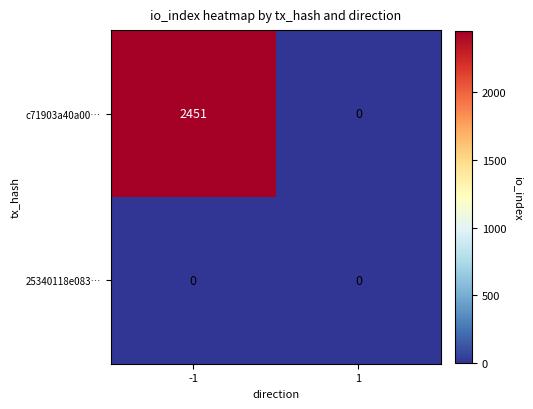

Reading right to left, transcribe all the data shown in this chart.

c71903a40a00…: 0	2451
25340118e083…: 0	0